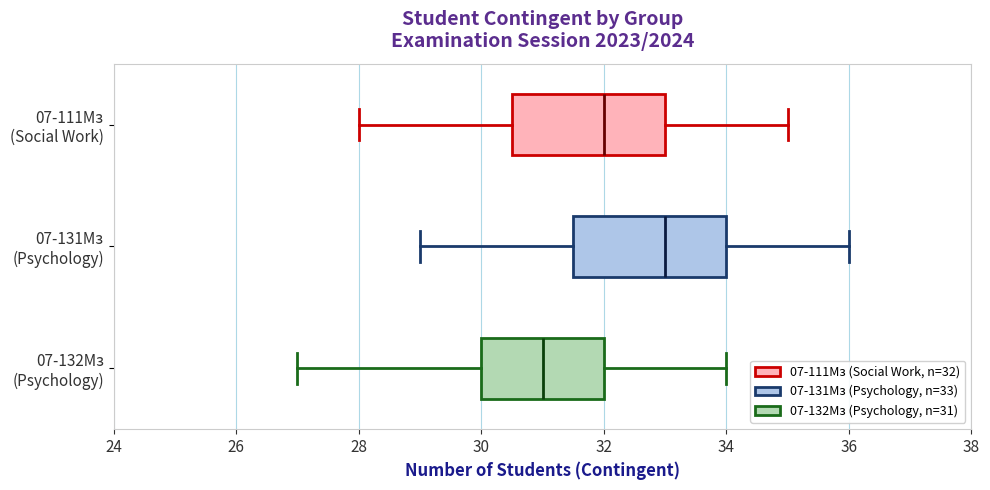

Reading bottom to top, read every box against the x-axis: the position of its median line, the range the box covers, and the ends of its whiskers. The values are not printed on the chart, so give them approximately, as read against the axis.

07-132Мз (Psychology): median 31.0, box 30.0 to 32.0, whiskers 27.0 to 34.0
07-131Мз (Psychology): median 33.0, box 31.6 to 34.0, whiskers 29.0 to 36.0
07-111Мз (Social Work): median 32.0, box 30.6 to 33.0, whiskers 28.0 to 35.0